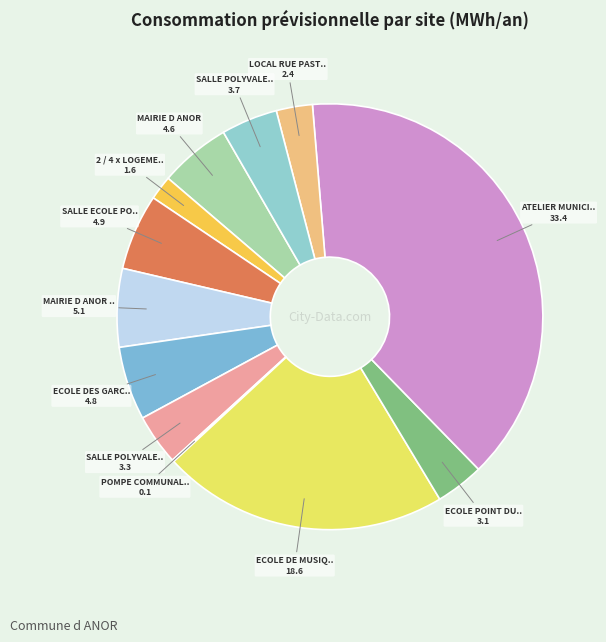

Count the number of slices in the pie.

12